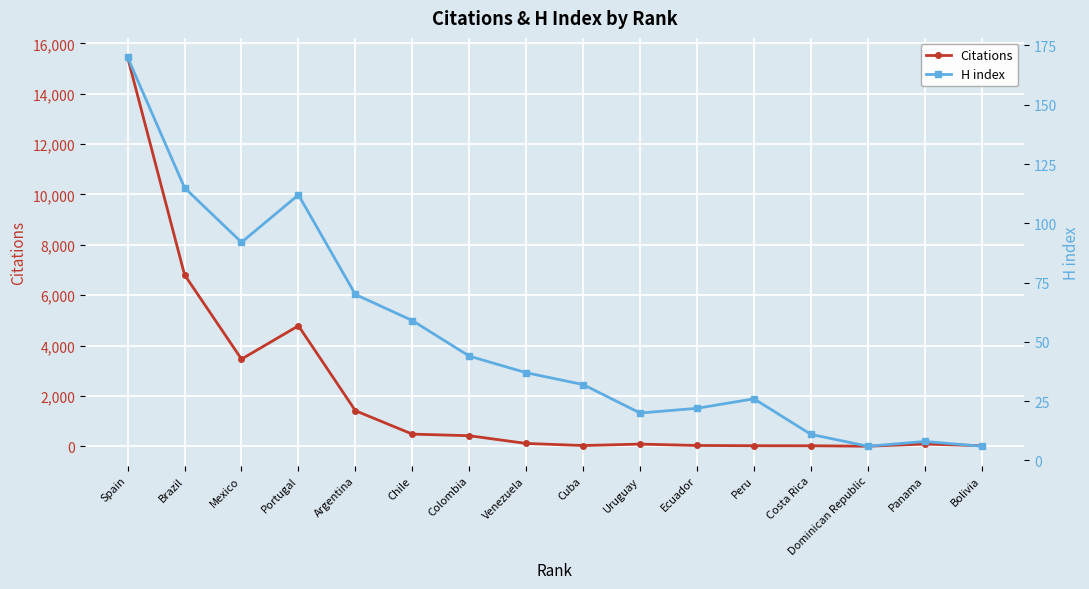

The Citations series shows 31 at Ecuador. True or false?

True